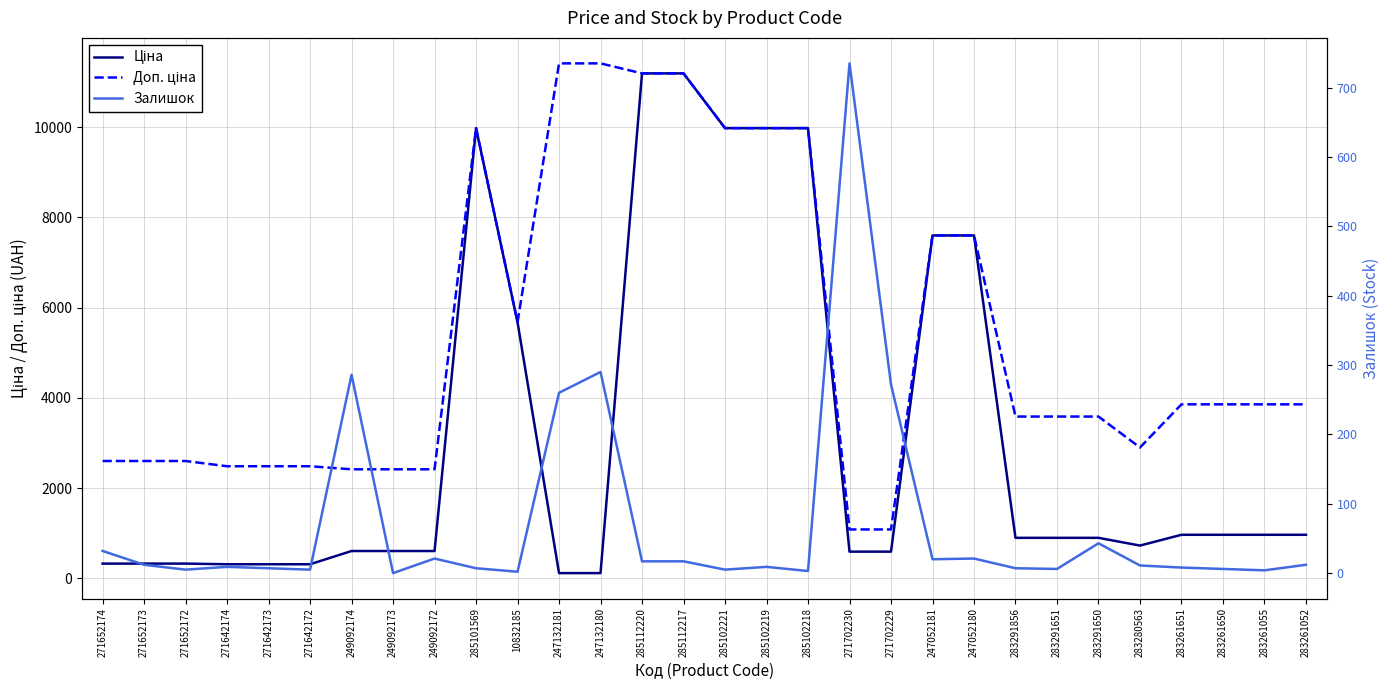

What is the label of the 8th point from the left?

249092173